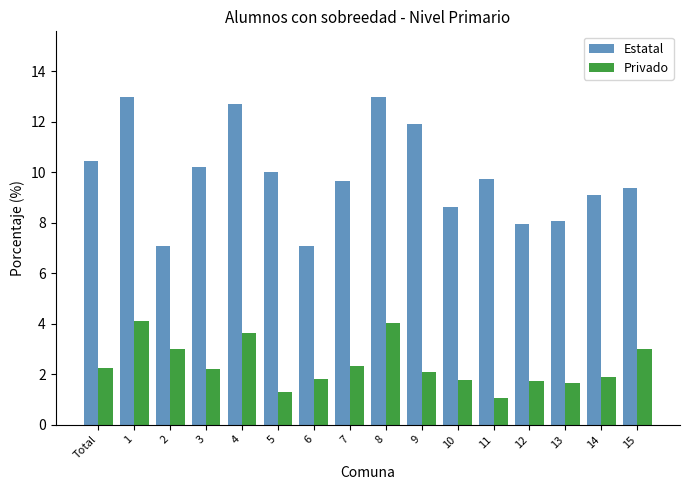

Rank the series at 9 from highest to lowest value.

Estatal, Privado